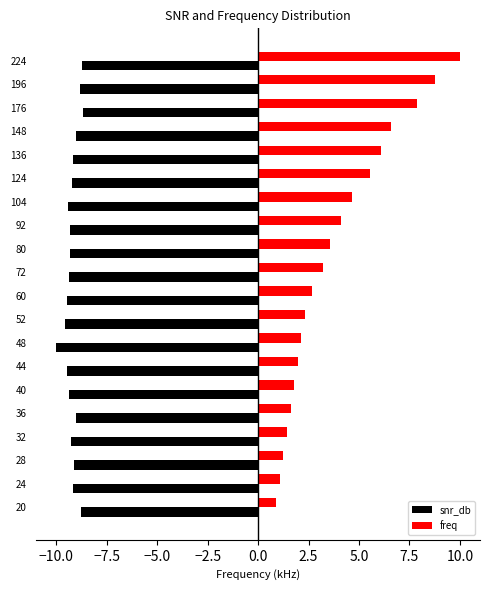

What is the spread (max minus min) of values at 48?

12.1